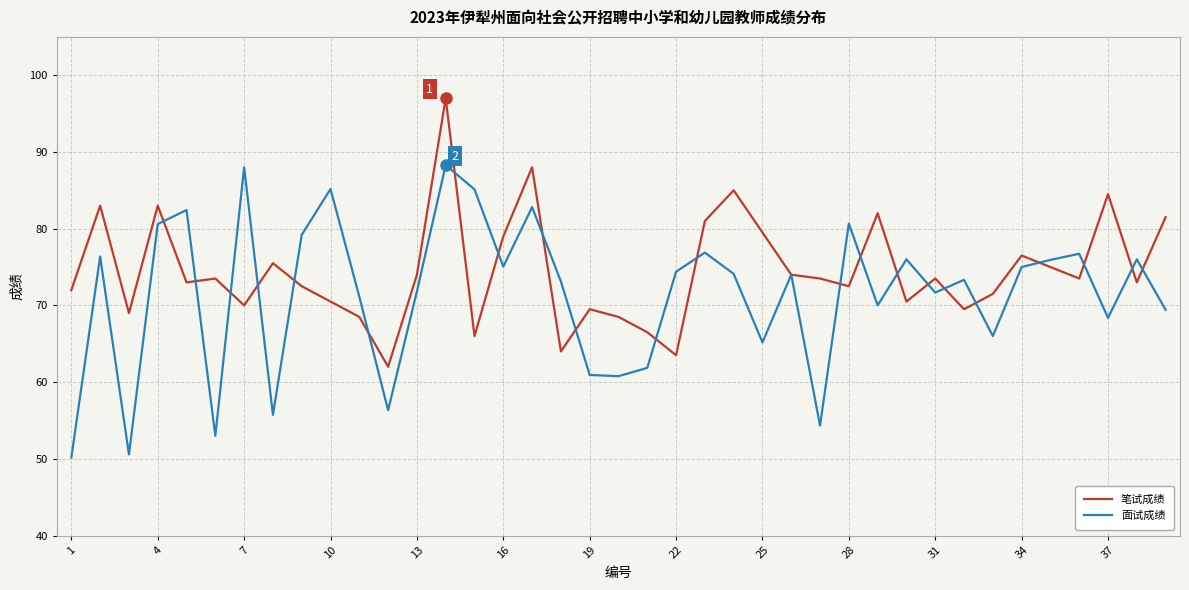

What are all the series names shown in the legend?

笔试成绩, 面试成绩